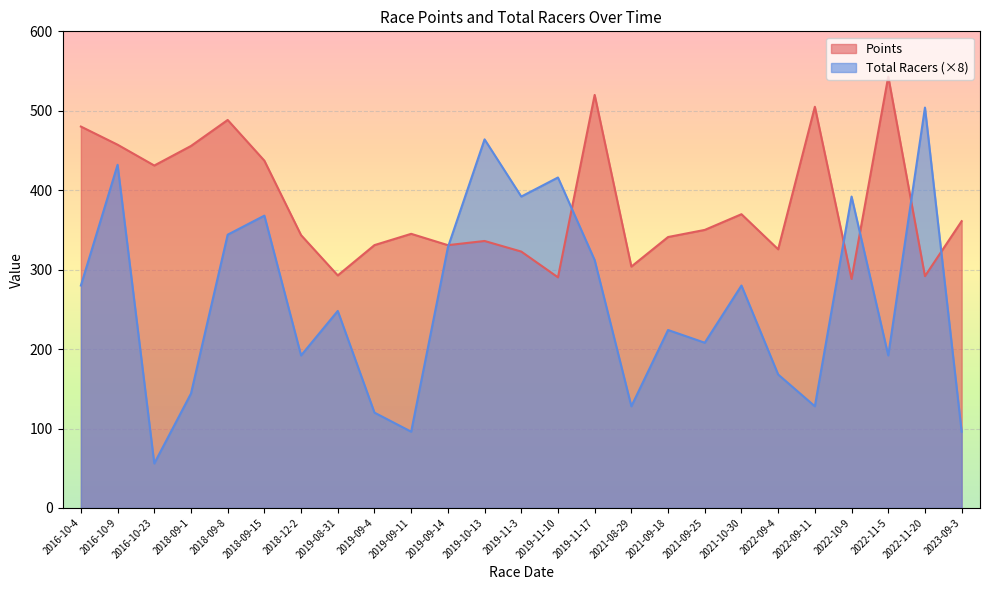

Reading right to left, extract all data points from this chart.

Points: 361.0	291.8	543.1	288.3	505.0	325.6	369.8	350.0	341.1	303.9	520.0	290.3	322.8	336.1	330.8	345.1	330.9	292.7	343.4	437.2	488.4	455.7	431.1	457.3	480.1
Total Racers: 96.0	504.0	192.0	392.0	128.0	168.0	280.0	208.0	224.0	128.0	312.0	416.0	392.0	464.0	328.0	96.0	120.0	248.0	192.0	368.0	344.0	144.0	56.0	432.0	280.0